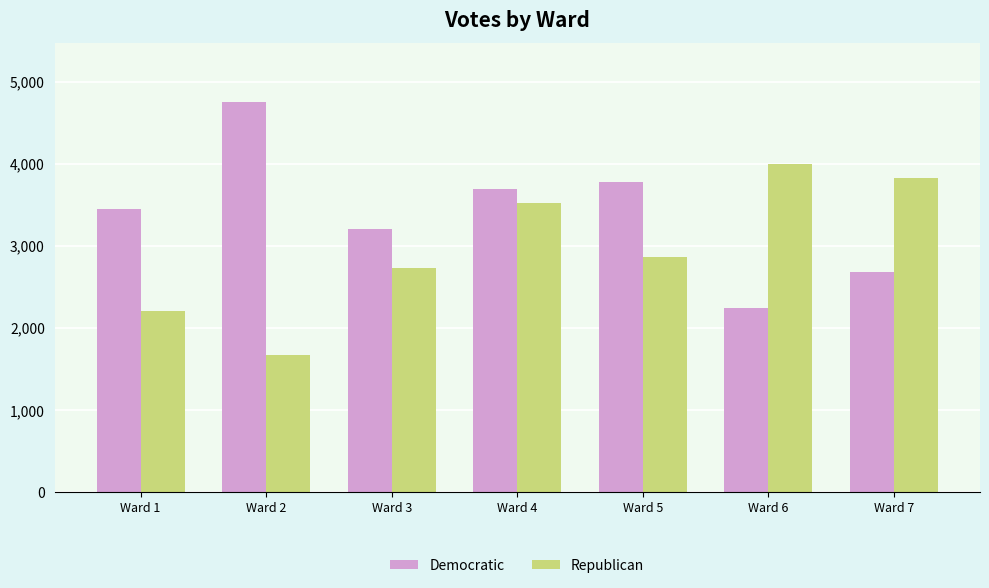

Count the number of categories in the chart.

7